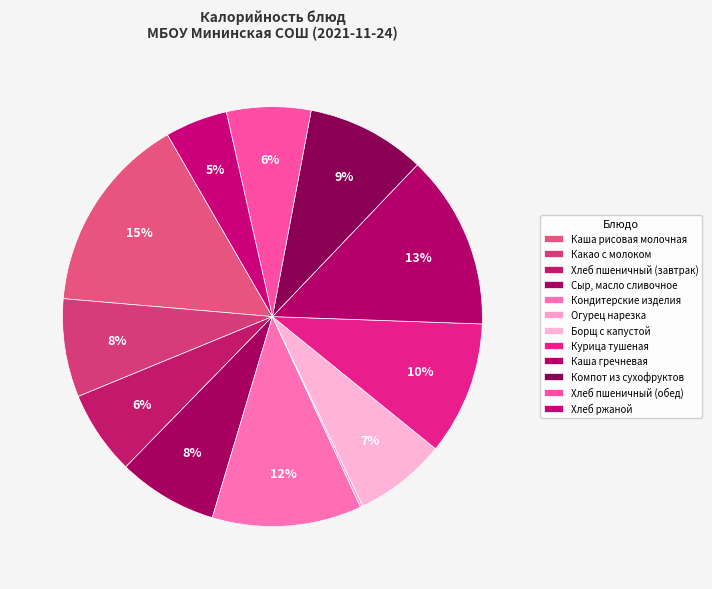

Count the number of slices in the pie.

12